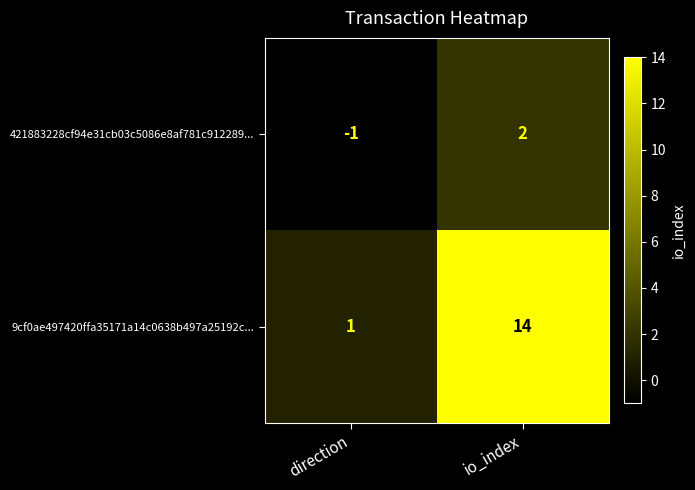

What is the minimum value shown in the chart?

-1